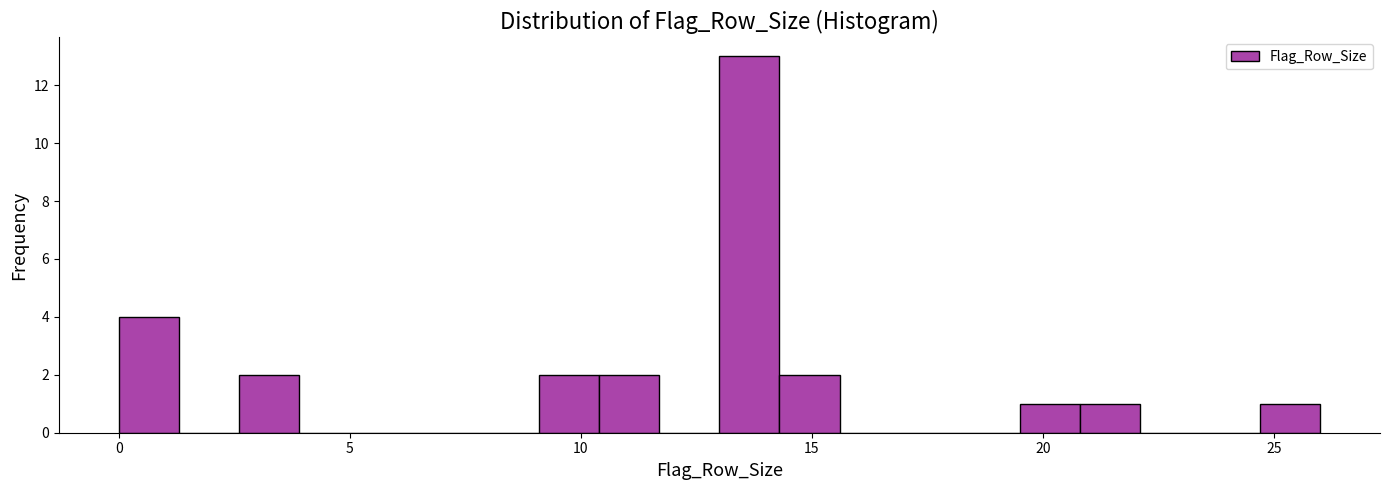

Around what value on the x-axis is the tallest bar? Give the approximate position of its centre, as read against the axis.

13.5